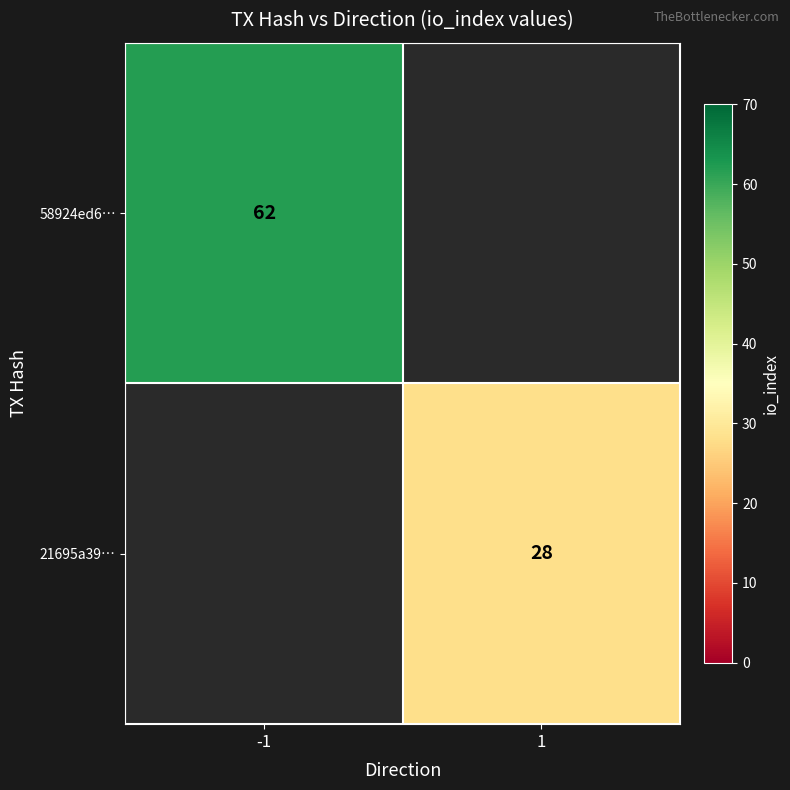

The value of 21695a39… at 1 is 28. True or false?

True